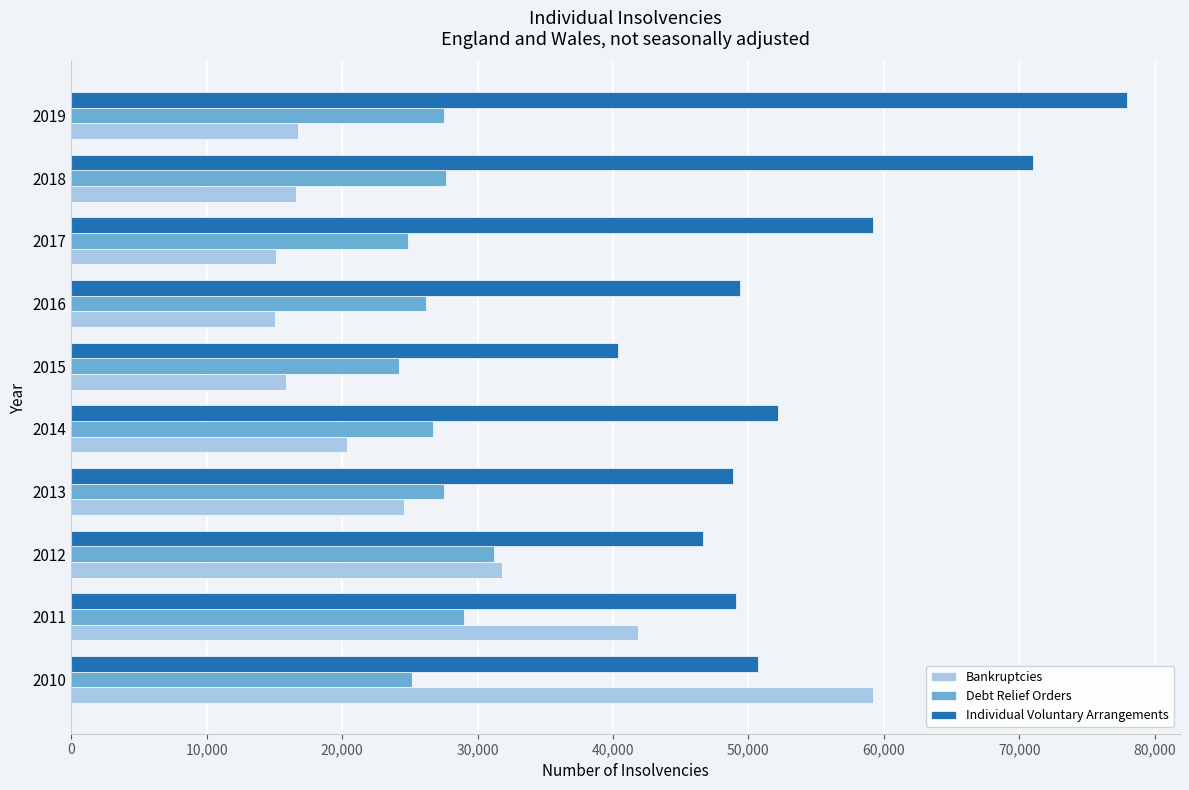

What is the difference between the highest and lowest values at 2013?

24310